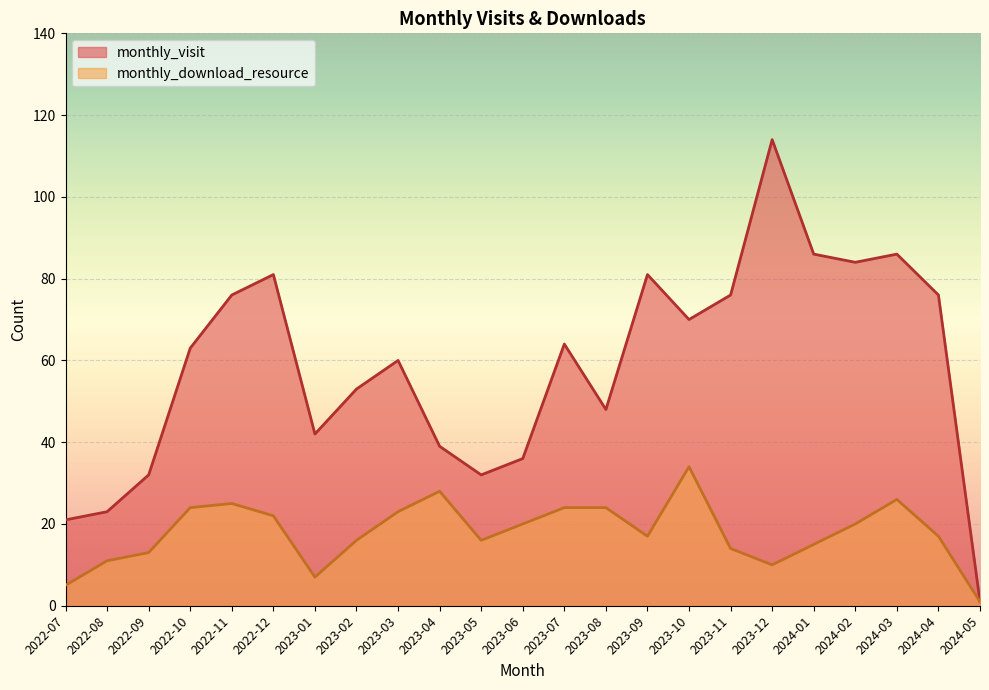

Which category has the highest value across all series?

2023-12